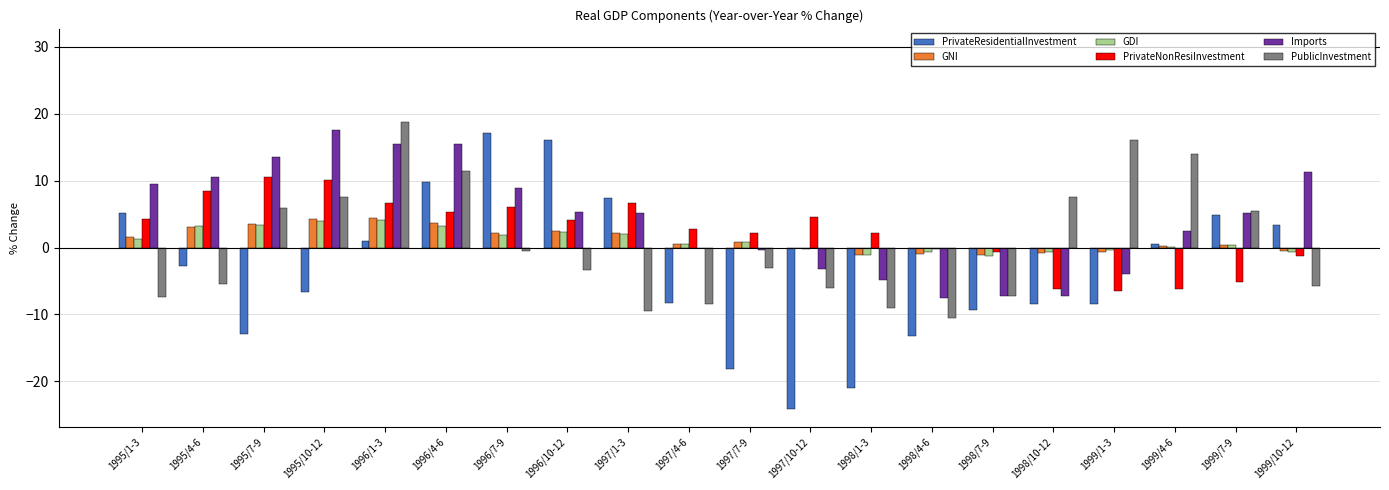

Which series has the largest total across all categories?

Imports